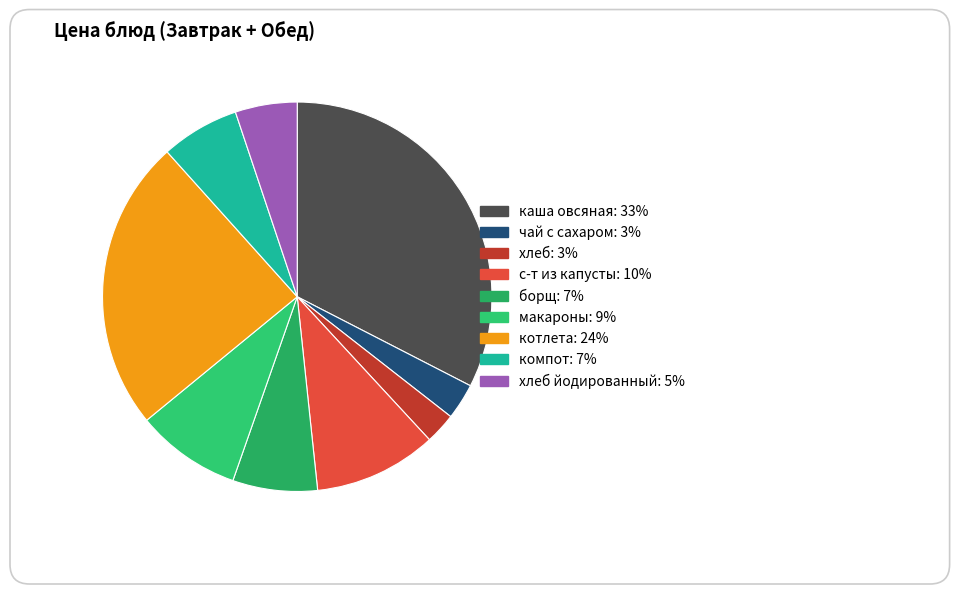

What is the ratio of the value at каша овсяная to the value at чай с сахаром?

10.9